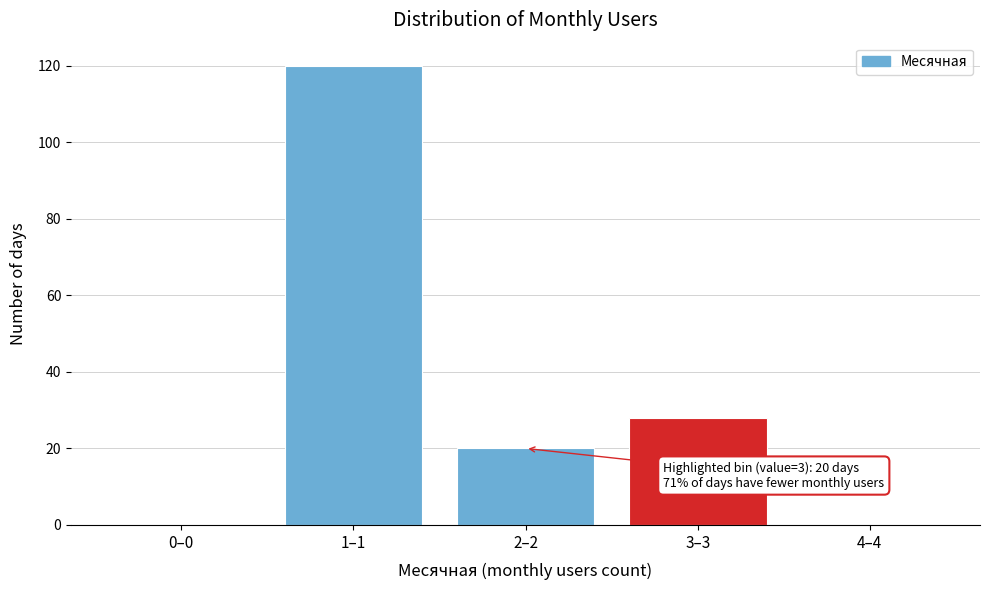

Reading left to right, list all the values displayed in this chart.

0–0=0	1–1=120	2–2=20	3–3=28	4–4=0